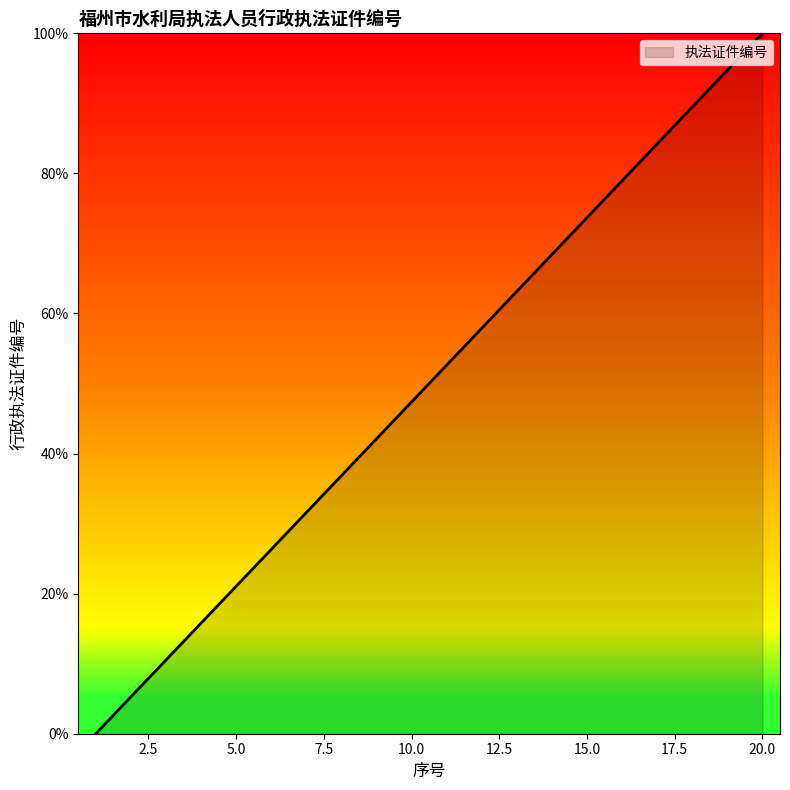

What is the difference between the maximum and minimum values?

100.0